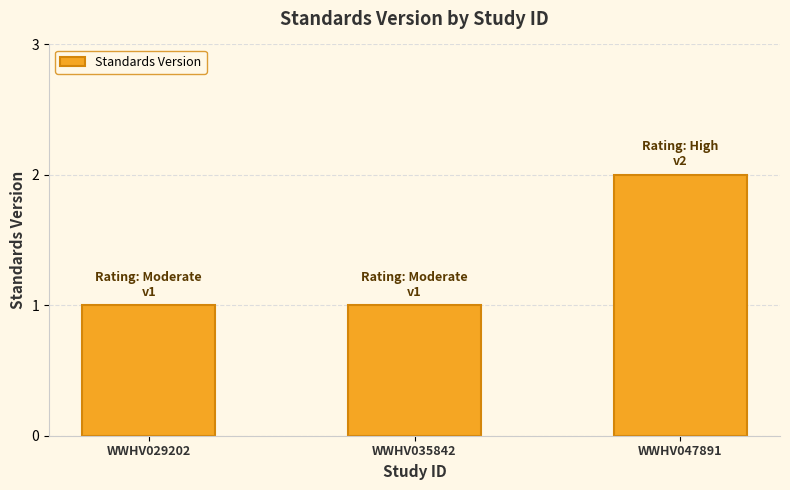

The chart shows a value of 1 at WWHV035842. True or false?

True